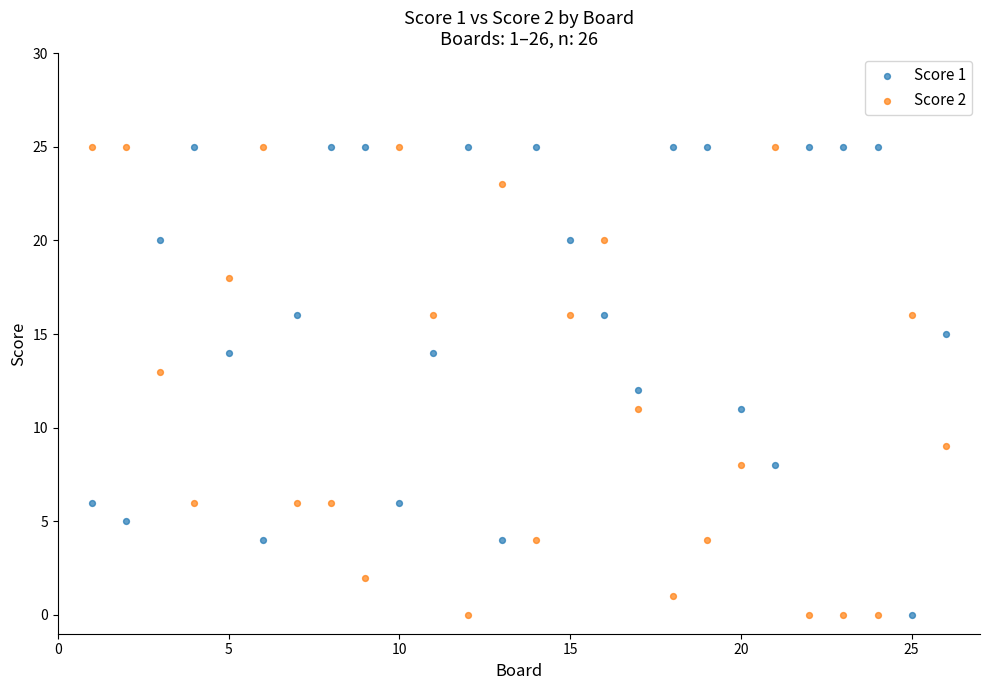

What is the X range (max minus min) for the scatter plot?

25